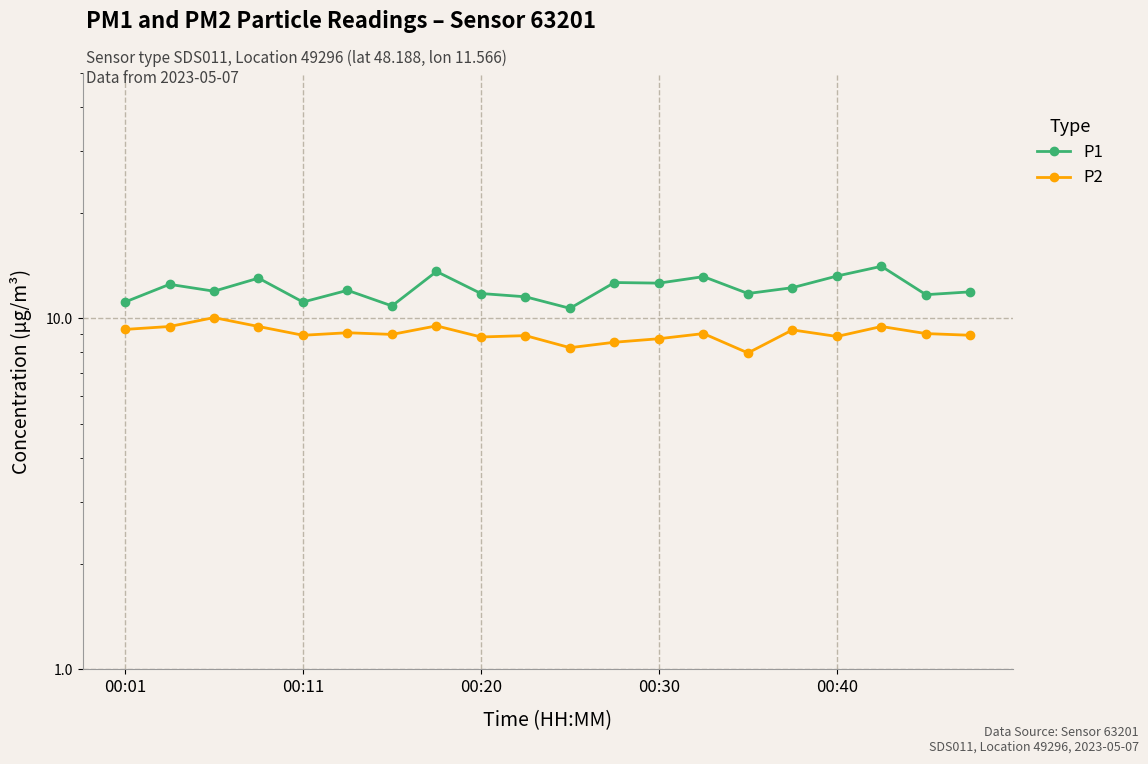

What are all the series names shown in the legend?

P1, P2